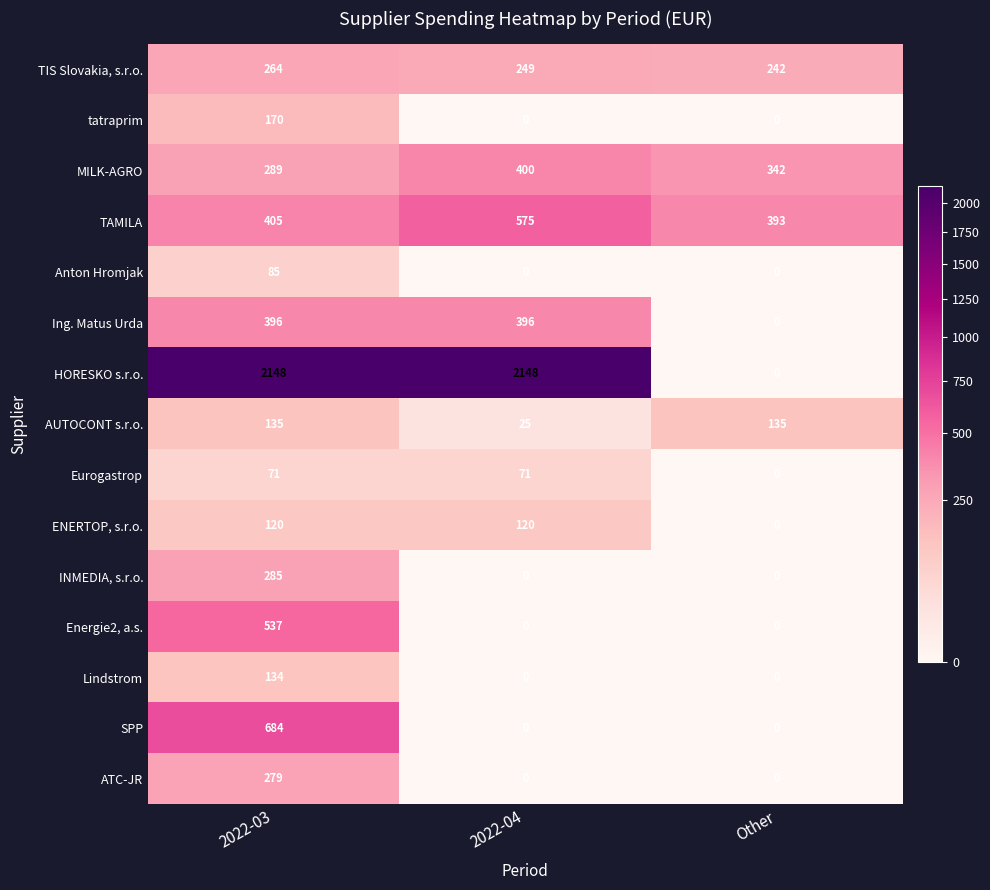

Which series has the widest spread of values?

HORESKO s.r.o.